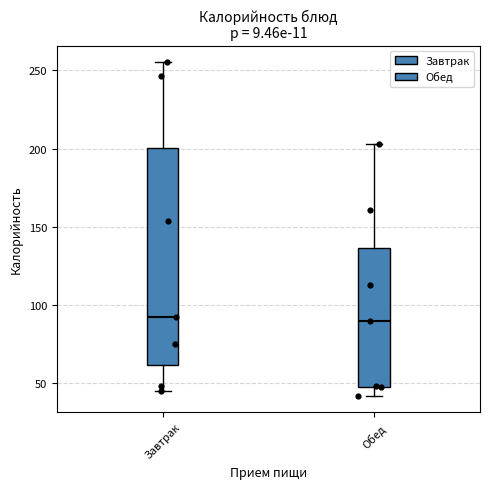

Comparing the boxes themselves (not the whiskers), which one is the tallest?

Завтрак